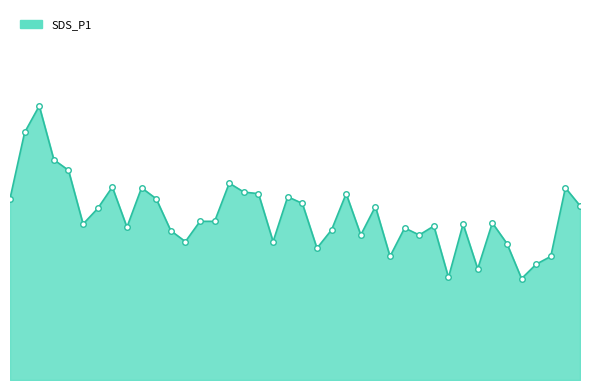

List the labels in order of value, largest first.

00:06, 00:04, 00:09, 00:11, 00:38, 00:18, 00:23, 01:37, 00:41, 00:43, 00:58, 00:48, 00:01, 00:26, 00:51, 01:39, 01:03, 00:16, 00:33, 00:36, 01:24, 00:14, 01:19, 01:14, 00:21, 01:08, 00:56, 00:28, 01:01, 01:12, 00:31, 00:46, 01:27, 00:53, 01:06, 01:34, 01:32, 01:22, 01:16, 01:29